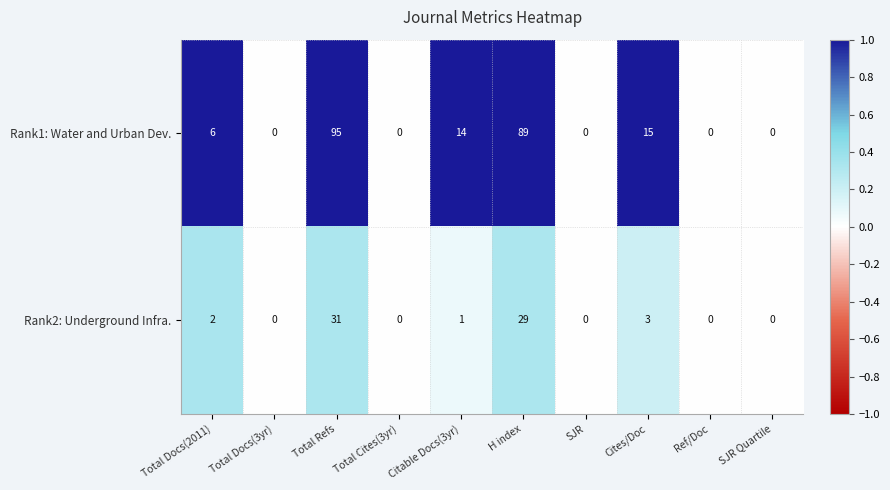

At which category is the sum across all series the highest?

Total Refs